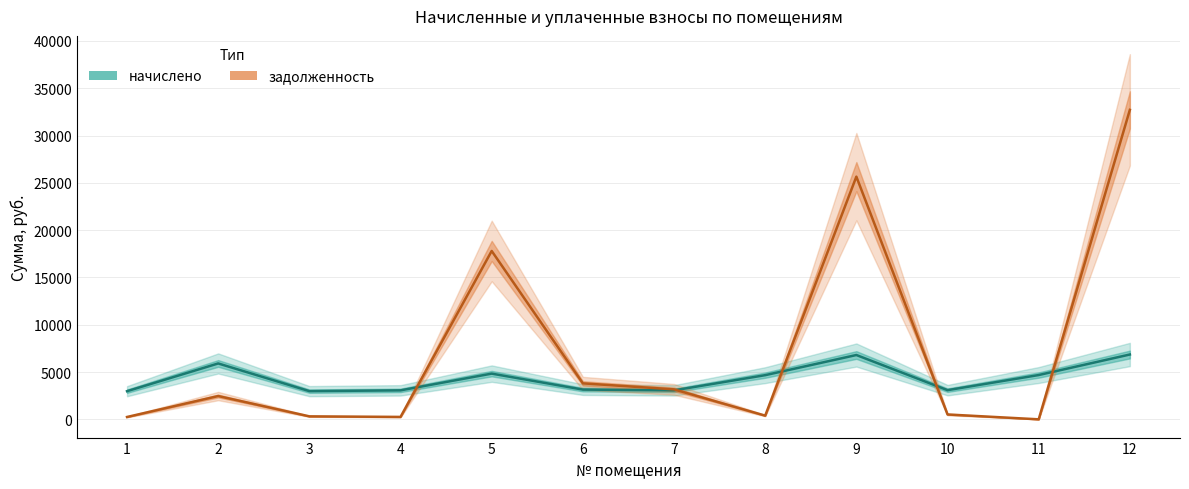

What are all the series names shown in the legend?

начислено, задолженность